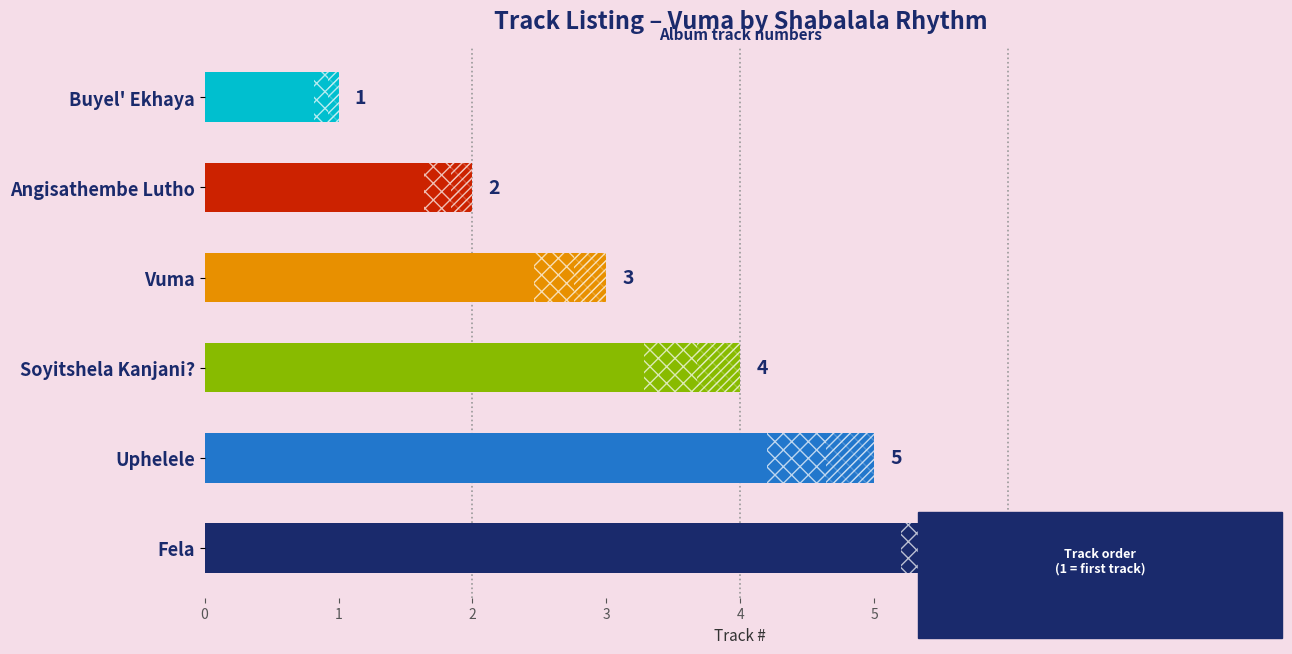

What is the label of the 1st bar from the bottom?

Fela